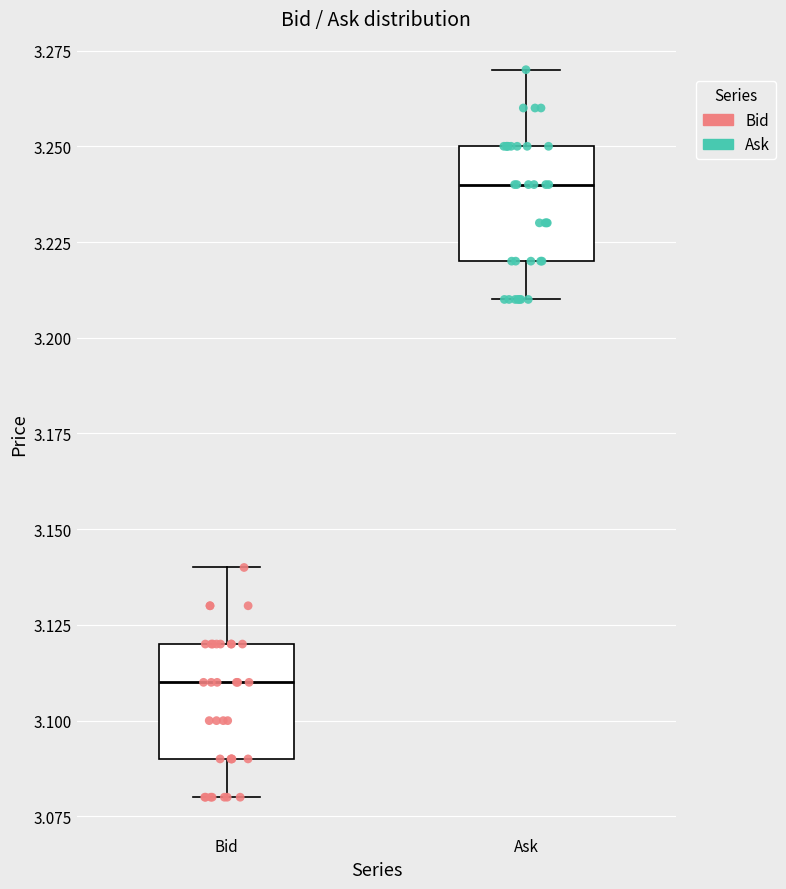

Reading left to right, transcribe this box plot: for each box, give where its median line is, the range the box spans, and where its two whiskers end, as read against the y-axis. The values are not printed on the chart, so give them approximately, as read against the axis.

Bid: median 3.11, box 3.09 to 3.12, whiskers 3.08 to 3.14
Ask: median 3.24, box 3.22 to 3.25, whiskers 3.21 to 3.27